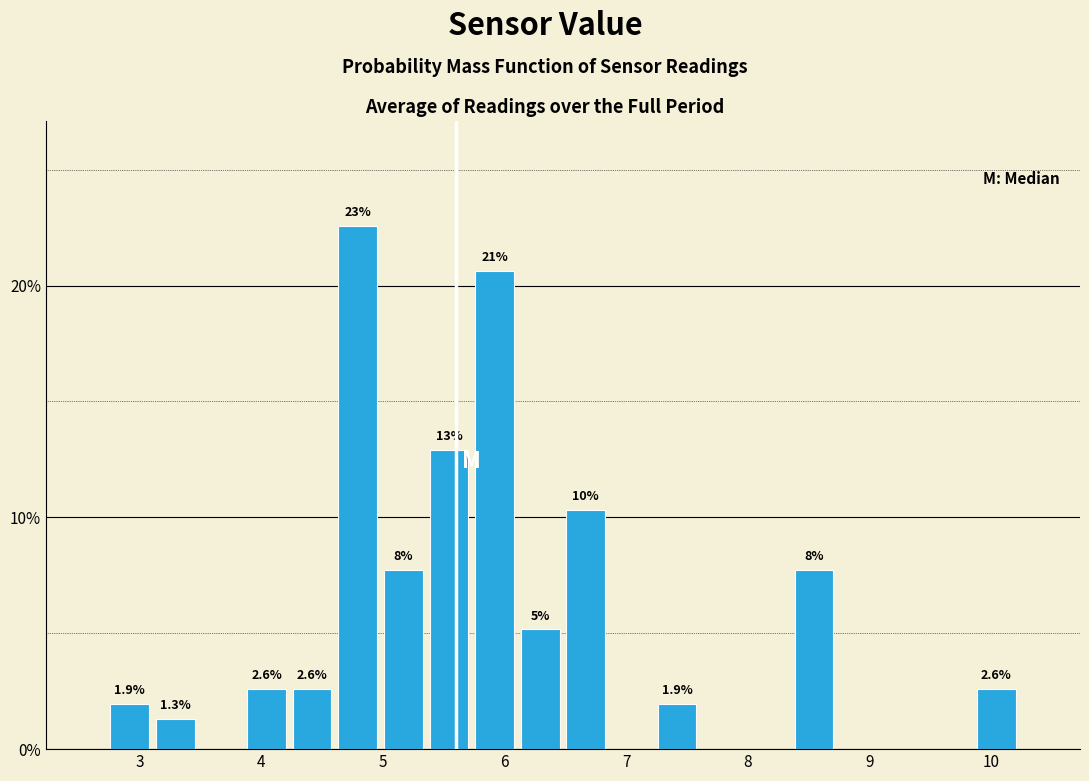

Read against the x-axis, roughly where is the centre of the tallest bar?

4.8